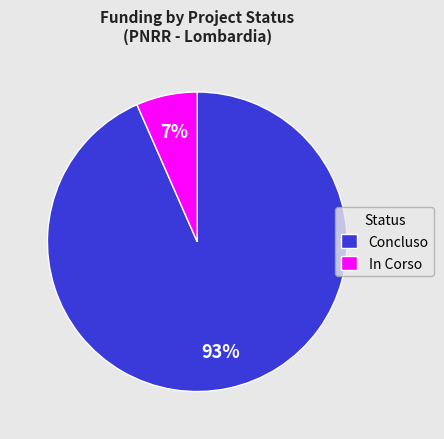

The In Corso slice represents 7% of the pie. True or false?

True